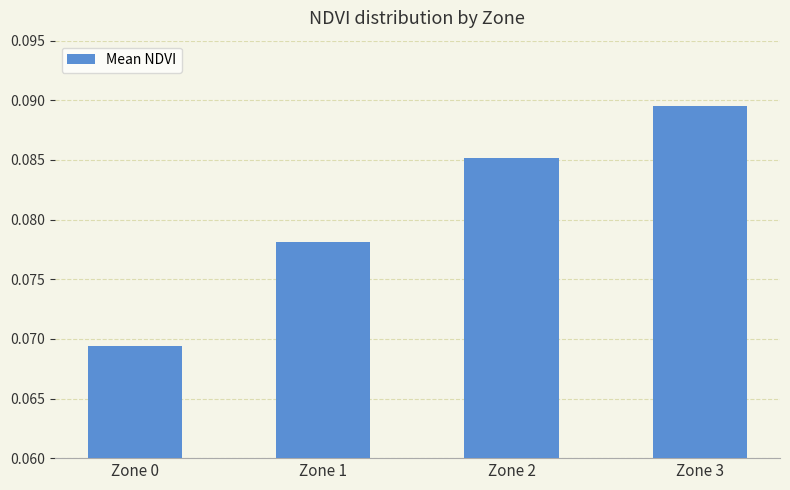

Are the bars grouped side by side (vs. stacked)?

No